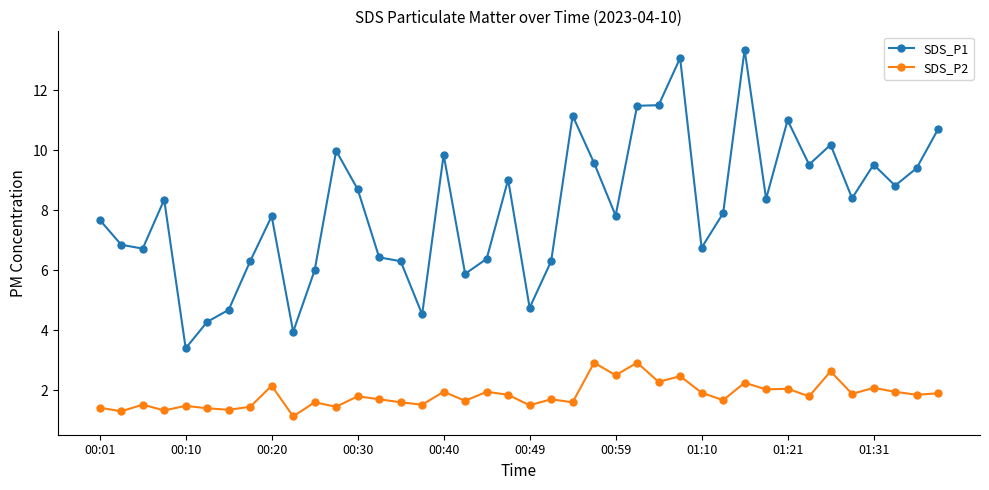

How many data points in SDS_P1 are above 8?

20